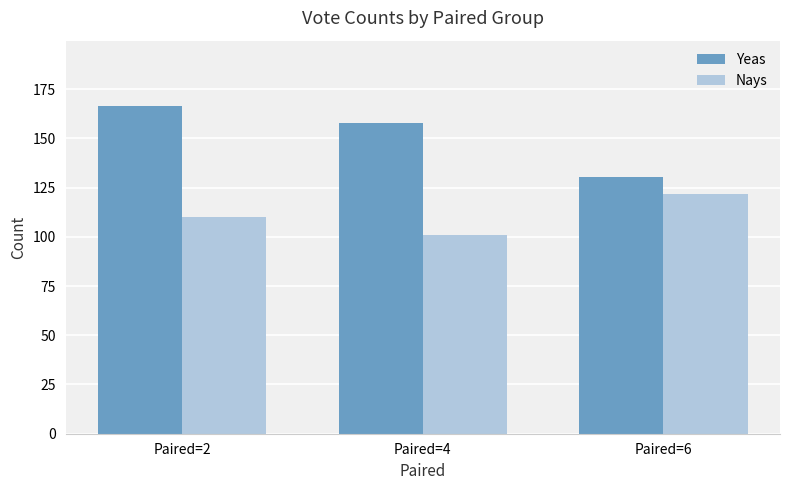

How many data points in Nays are less than 110?

1